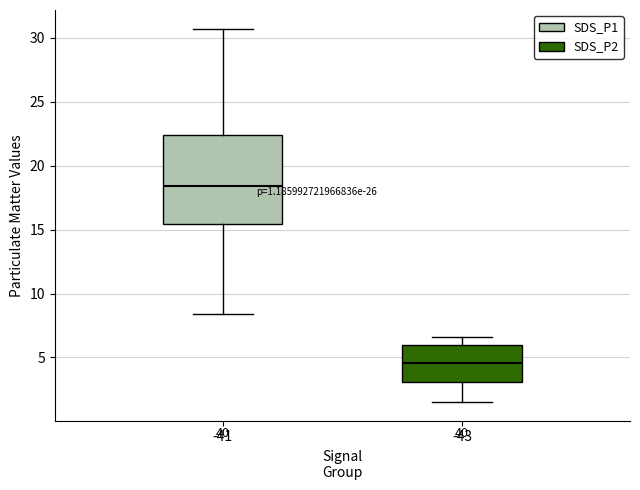

Which box is the tallest, from its lower edge to its upper edge?

-41